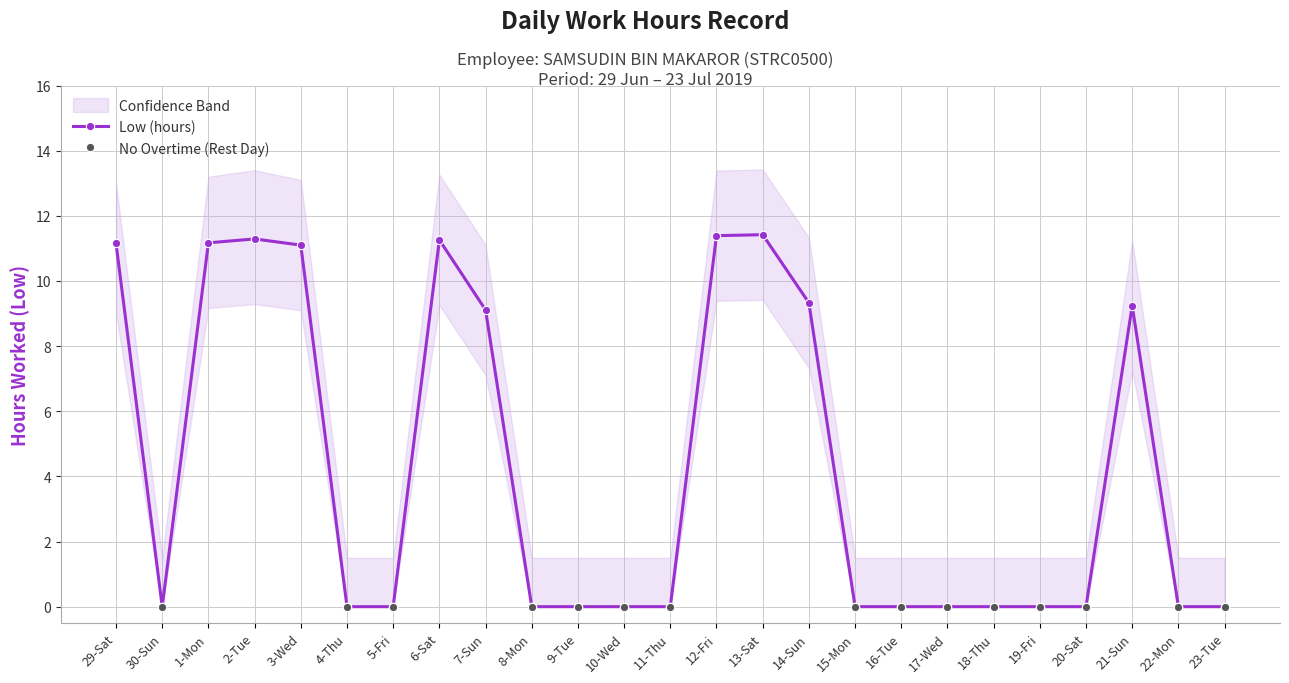

In Low (hours), how many points are lower than both neighbors (excluding endpoints)?

1